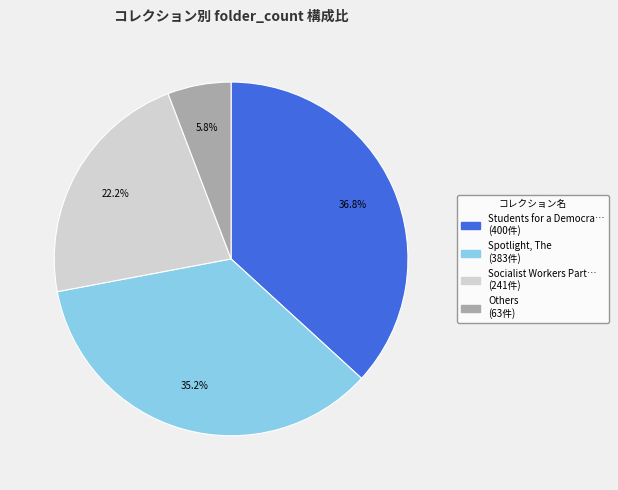

How many slices are in this pie chart?

4